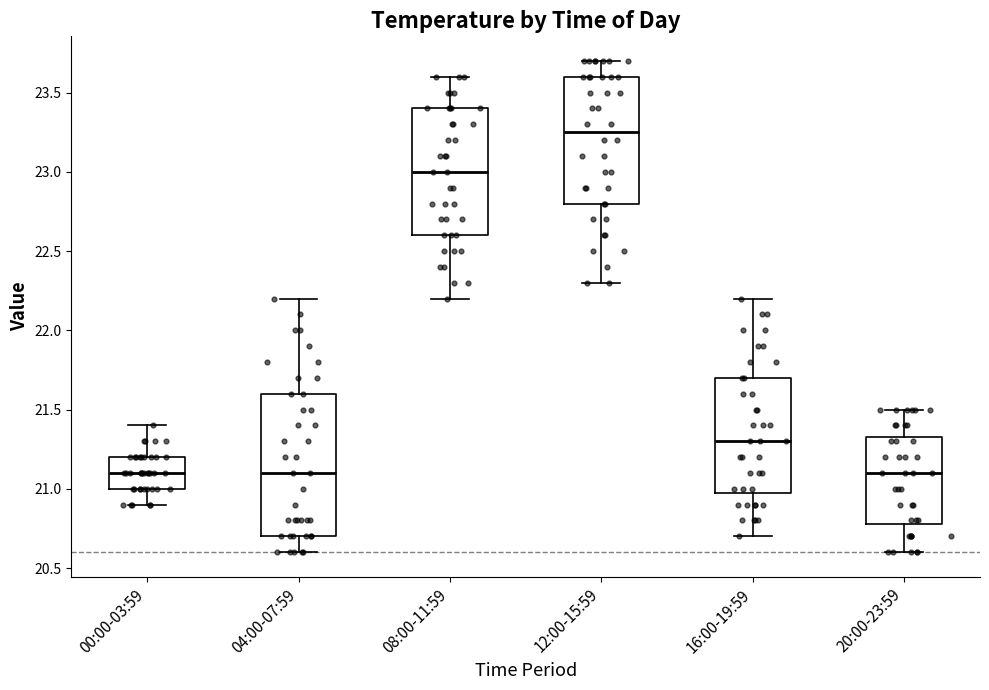

Which box has the highest median line?

12:00-15:59